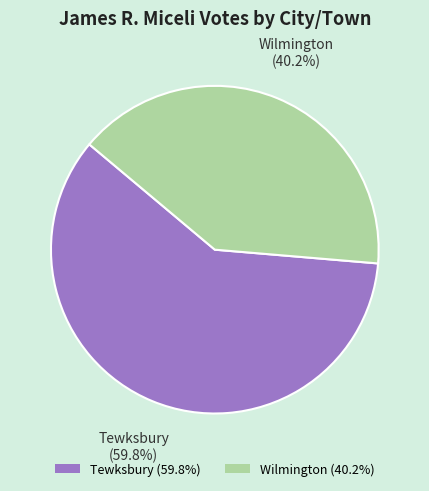

To the nearest percent, what is the average slice percentage?

50%